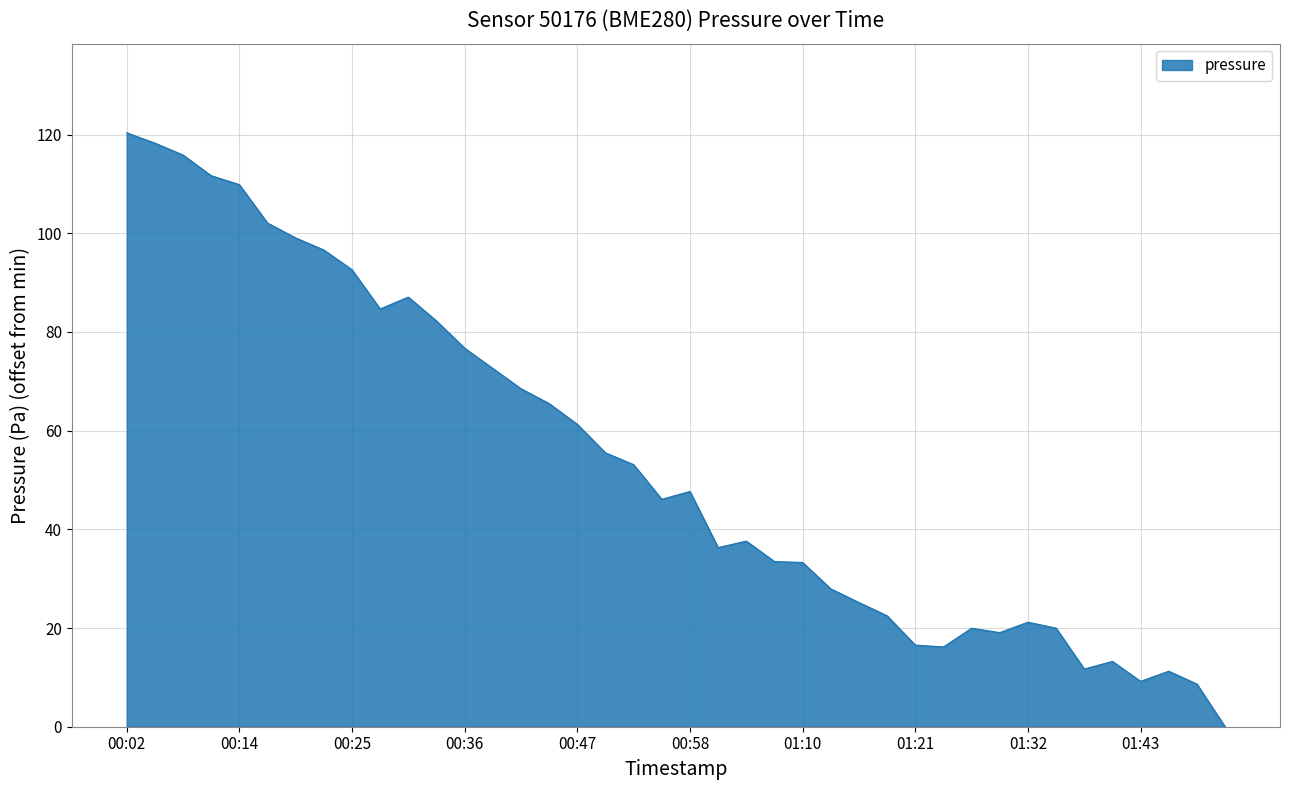

How many values are below 47?

20